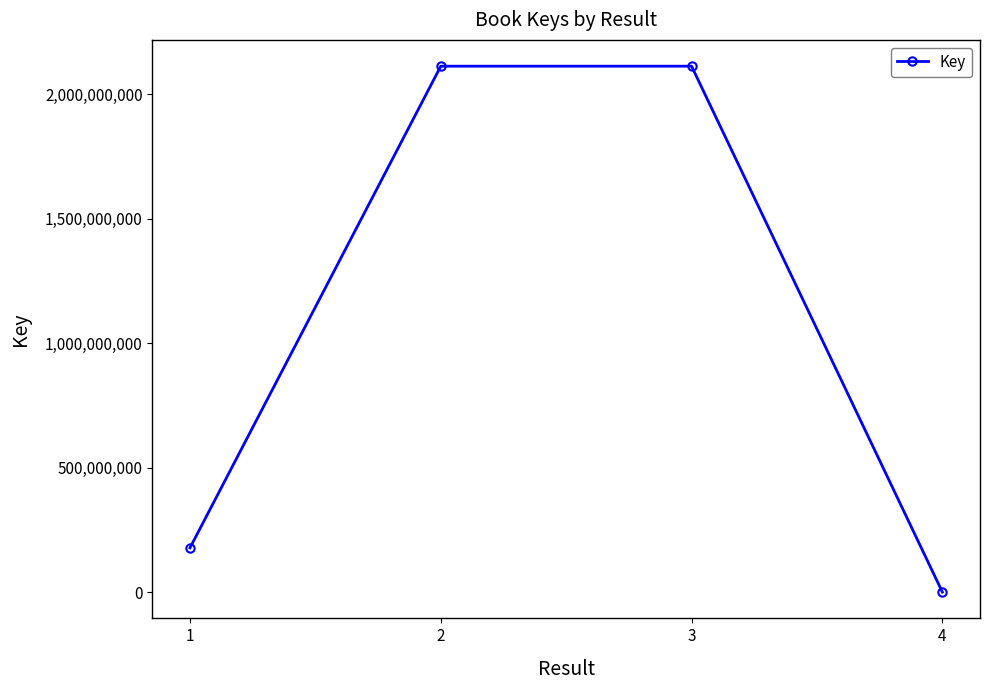

How many points are higher than both their immediate neighbors (excluding endpoints)?

1